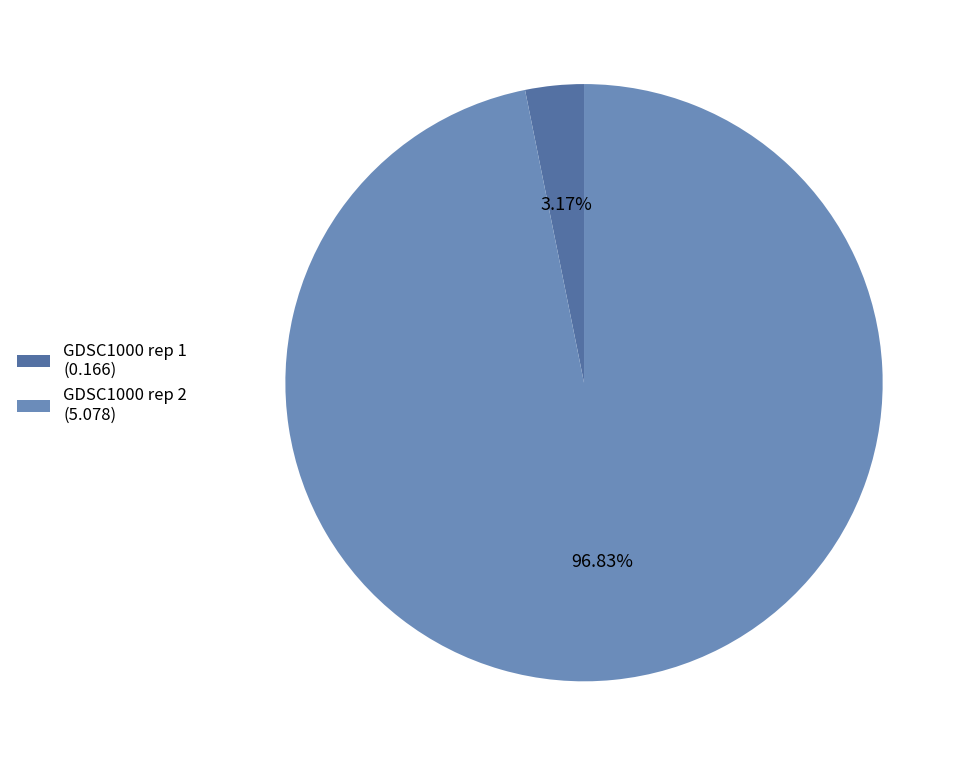

Do GDSC1000 rep 1 (0.166) and GDSC1000 rep 2 (5.078) together represent more than half of the pie?

Yes